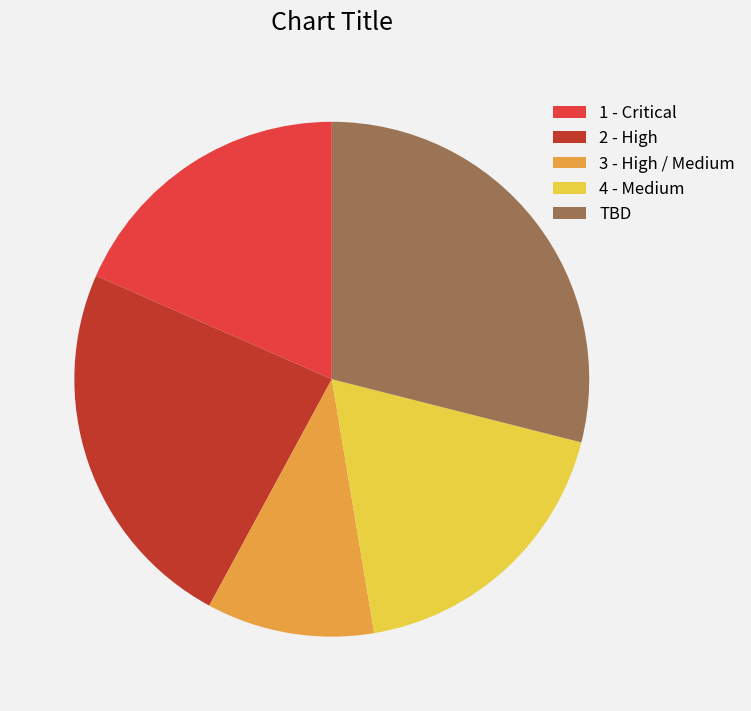

Do 3 - High / Medium and 1 - Critical together represent more than half of the pie?

No